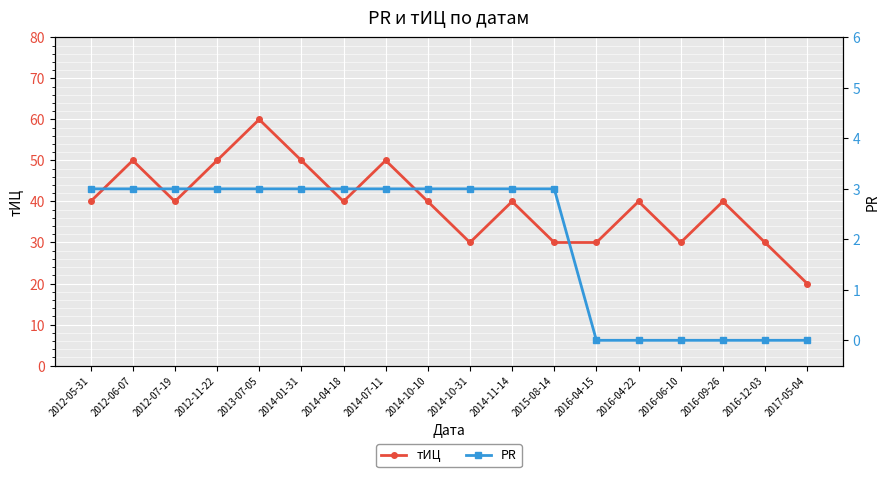

What is the difference between the maximum and second lowest values in the PR series?

3